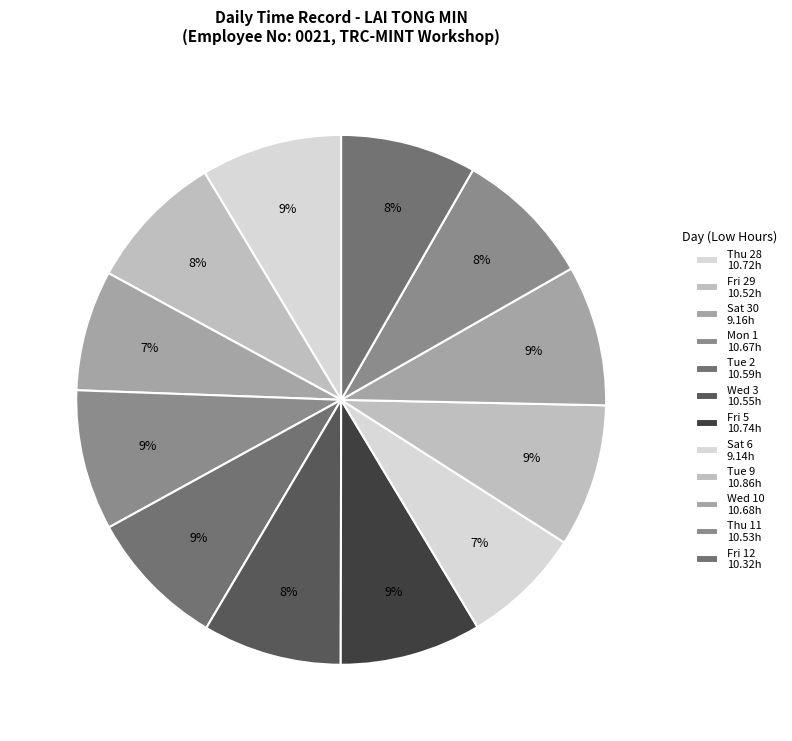

To the nearest percent, what is the average slice percentage?

8%